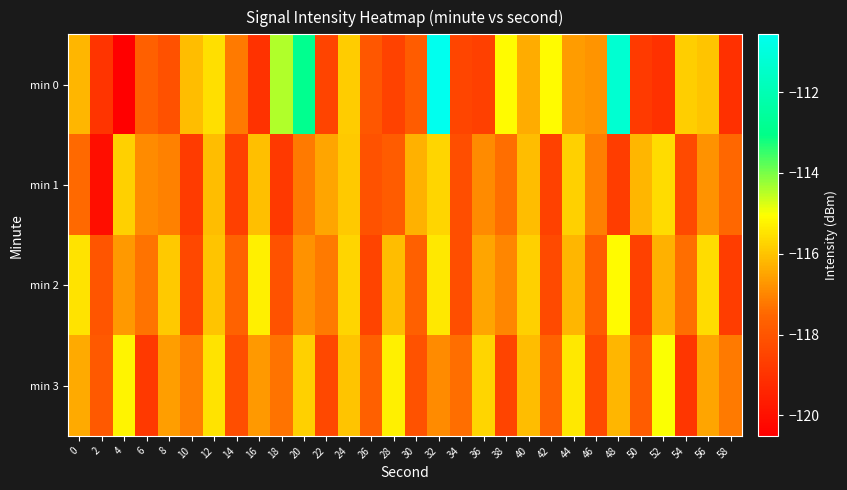

List the series in order of their peak value, lowest first.

min 1, min 2, min 3, min 0